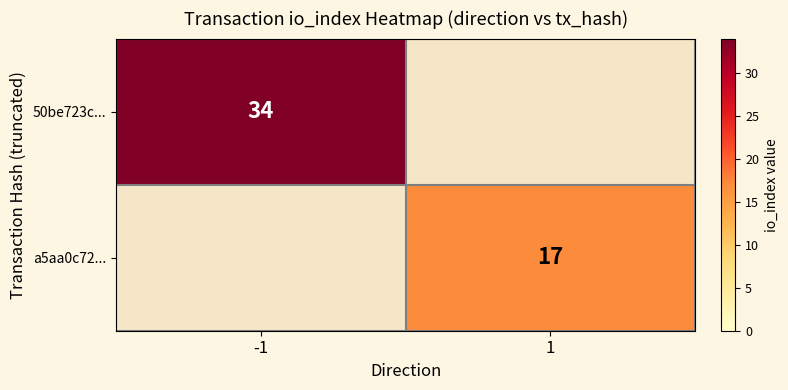

At how many categories does at least one series exceed 23?

1